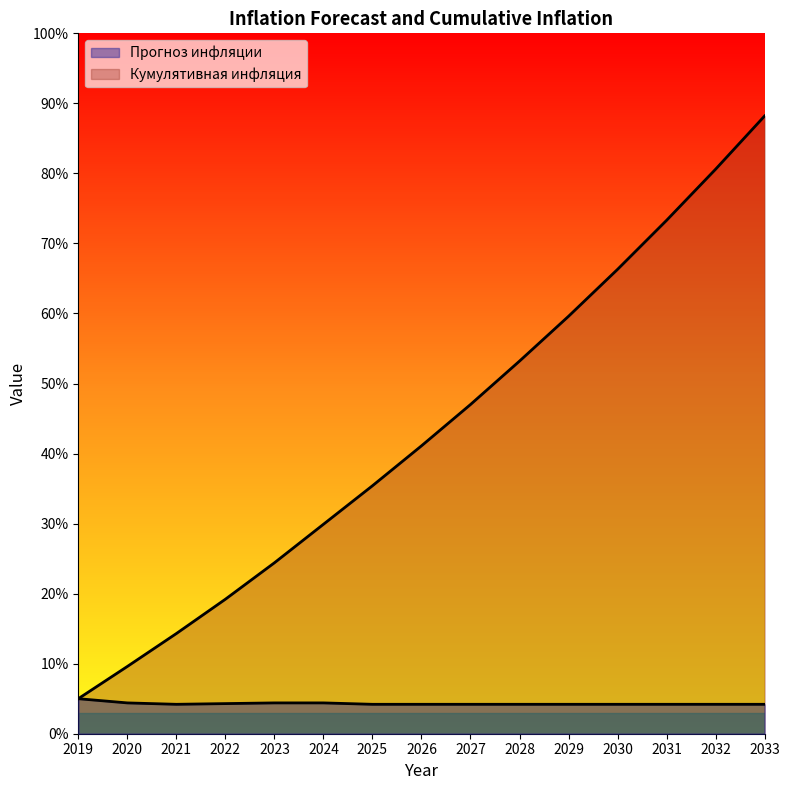

True or false: Кумулятивная инфляция and Прогноз инфляции cross at least once.

False